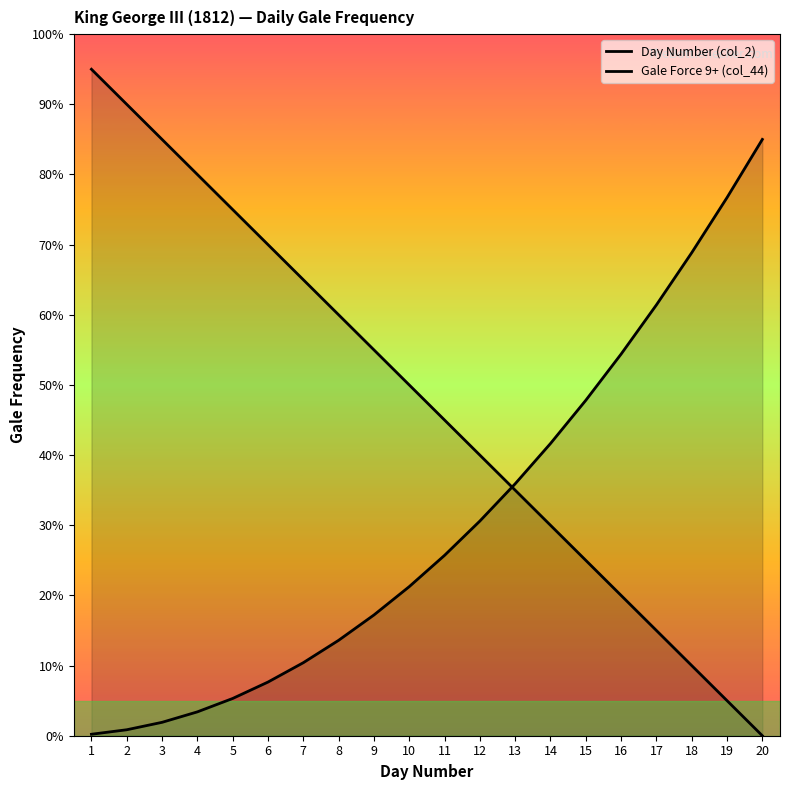

True or false: Day Number (col_2) has a value of 32.5 at 16.

False